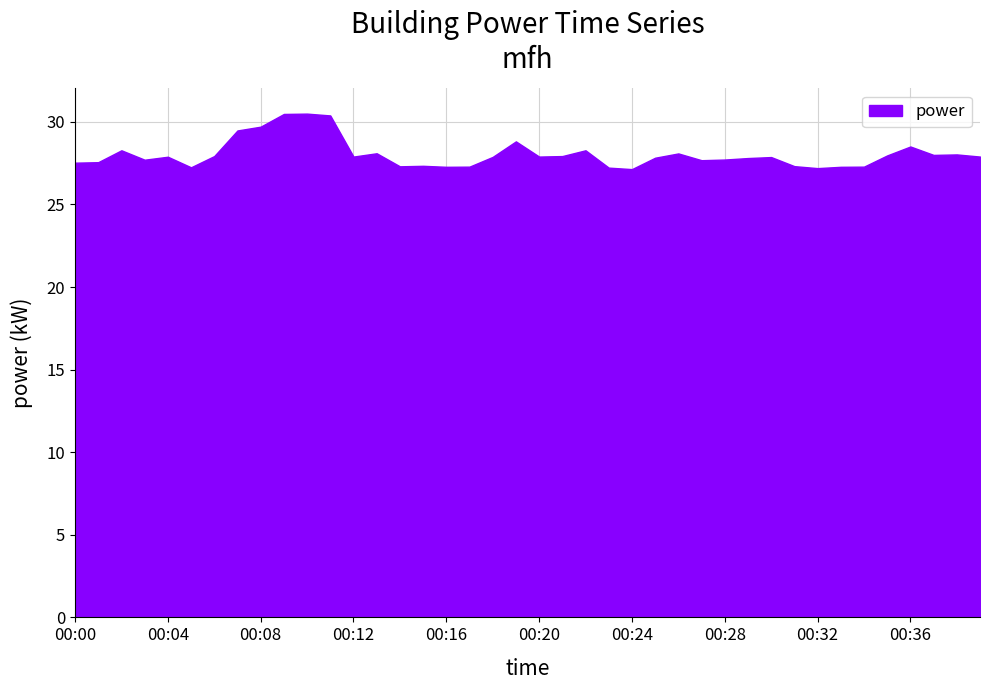

What is the maximum value shown in the chart?

30.5